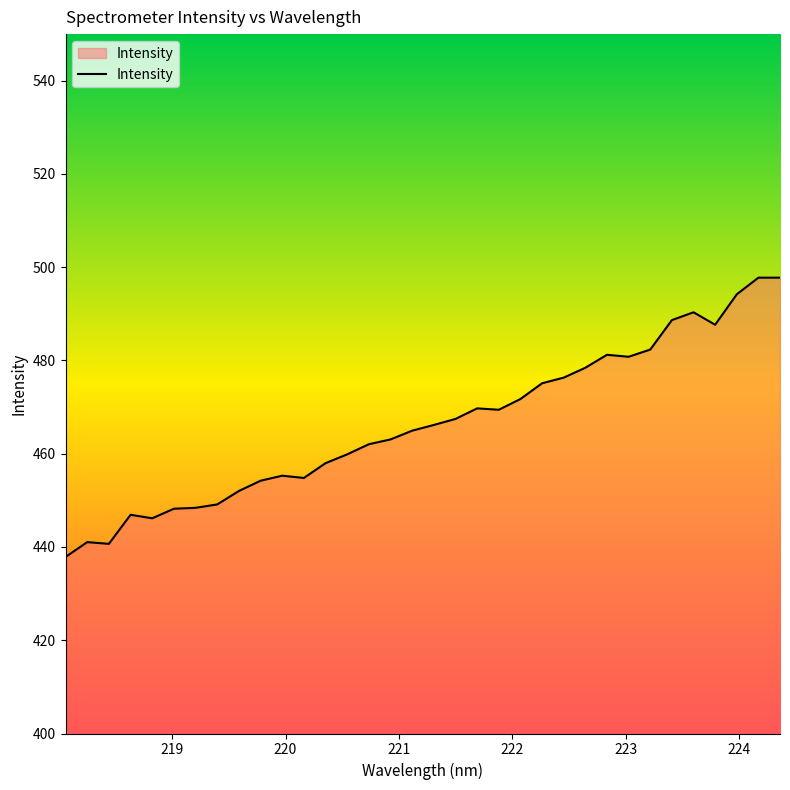

What is the difference between the maximum and minimum values?

59.9